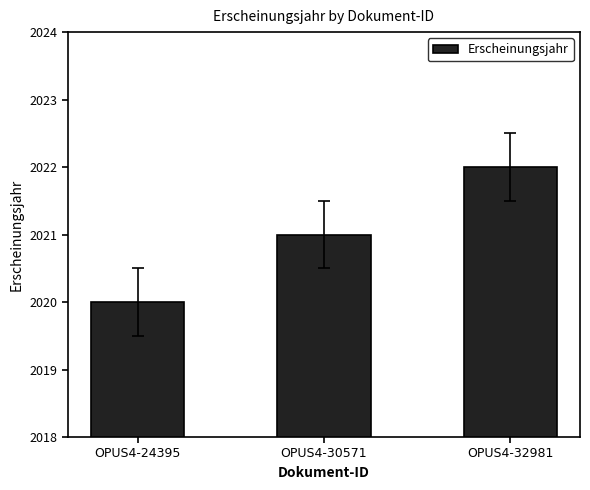

At which label is the value closest to 2021?

OPUS4-30571